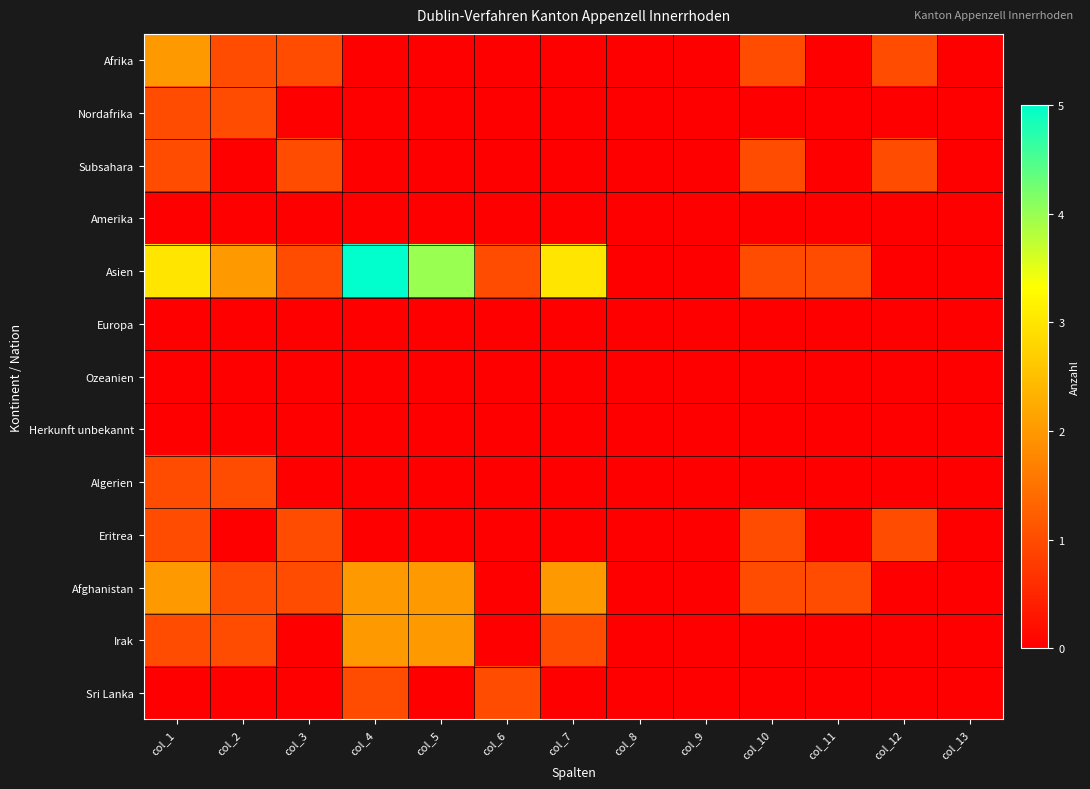

Reading left to right, transcribe all the data shown in this chart.

Afrika: col_1=2	col_2=1	col_3=1	col_4=0	col_5=0	col_6=0	col_7=0	col_8=0	col_9=0	col_10=1	col_11=0	col_12=1	col_13=0
Nordafrika: col_1=1	col_2=1	col_3=0	col_4=0	col_5=0	col_6=0	col_7=0	col_8=0	col_9=0	col_10=0	col_11=0	col_12=0	col_13=0
Subsahara: col_1=1	col_2=0	col_3=1	col_4=0	col_5=0	col_6=0	col_7=0	col_8=0	col_9=0	col_10=1	col_11=0	col_12=1	col_13=0
Amerika: col_1=0	col_2=0	col_3=0	col_4=0	col_5=0	col_6=0	col_7=0	col_8=0	col_9=0	col_10=0	col_11=0	col_12=0	col_13=0
Asien: col_1=3	col_2=2	col_3=1	col_4=5	col_5=4	col_6=1	col_7=3	col_8=0	col_9=0	col_10=1	col_11=1	col_12=0	col_13=0
Europa: col_1=0	col_2=0	col_3=0	col_4=0	col_5=0	col_6=0	col_7=0	col_8=0	col_9=0	col_10=0	col_11=0	col_12=0	col_13=0
Ozeanien: col_1=0	col_2=0	col_3=0	col_4=0	col_5=0	col_6=0	col_7=0	col_8=0	col_9=0	col_10=0	col_11=0	col_12=0	col_13=0
Herkunft unbekannt: col_1=0	col_2=0	col_3=0	col_4=0	col_5=0	col_6=0	col_7=0	col_8=0	col_9=0	col_10=0	col_11=0	col_12=0	col_13=0
Algerien: col_1=1	col_2=1	col_3=0	col_4=0	col_5=0	col_6=0	col_7=0	col_8=0	col_9=0	col_10=0	col_11=0	col_12=0	col_13=0
Eritrea: col_1=1	col_2=0	col_3=1	col_4=0	col_5=0	col_6=0	col_7=0	col_8=0	col_9=0	col_10=1	col_11=0	col_12=1	col_13=0
Afghanistan: col_1=2	col_2=1	col_3=1	col_4=2	col_5=2	col_6=0	col_7=2	col_8=0	col_9=0	col_10=1	col_11=1	col_12=0	col_13=0
Irak: col_1=1	col_2=1	col_3=0	col_4=2	col_5=2	col_6=0	col_7=1	col_8=0	col_9=0	col_10=0	col_11=0	col_12=0	col_13=0
Sri Lanka: col_1=0	col_2=0	col_3=0	col_4=1	col_5=0	col_6=1	col_7=0	col_8=0	col_9=0	col_10=0	col_11=0	col_12=0	col_13=0